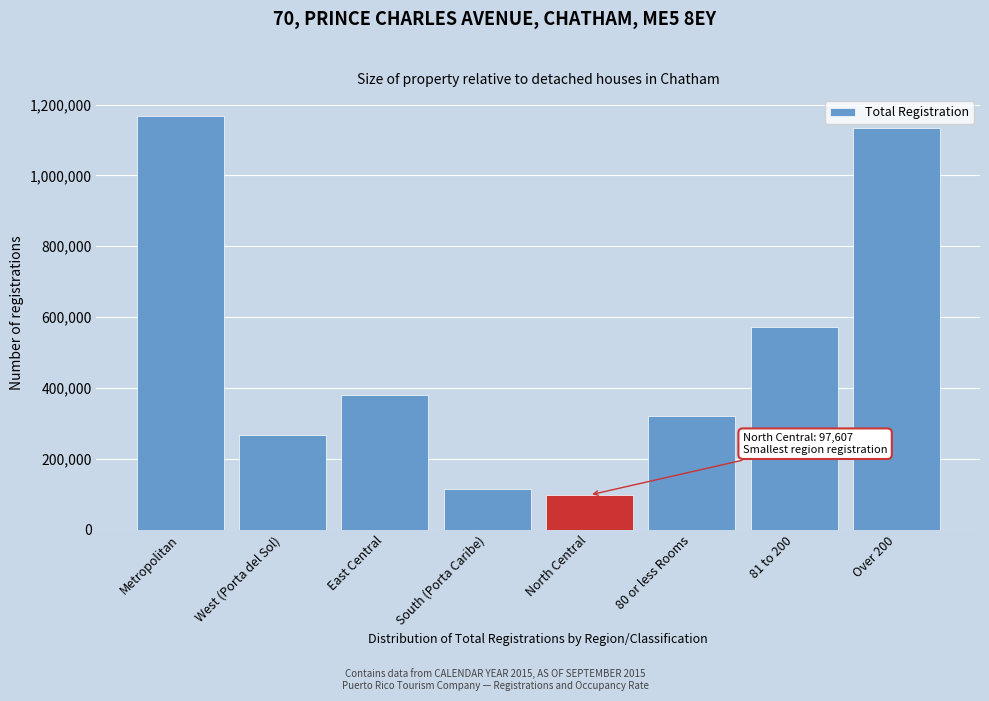

Reading left to right, transcribe all the data shown in this chart.

1168442	267432	378747	115866	97607	321230	572327	1134537